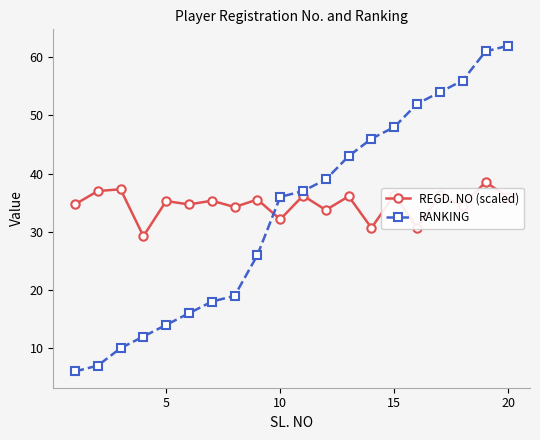

What is the greatest value displayed?

62.0